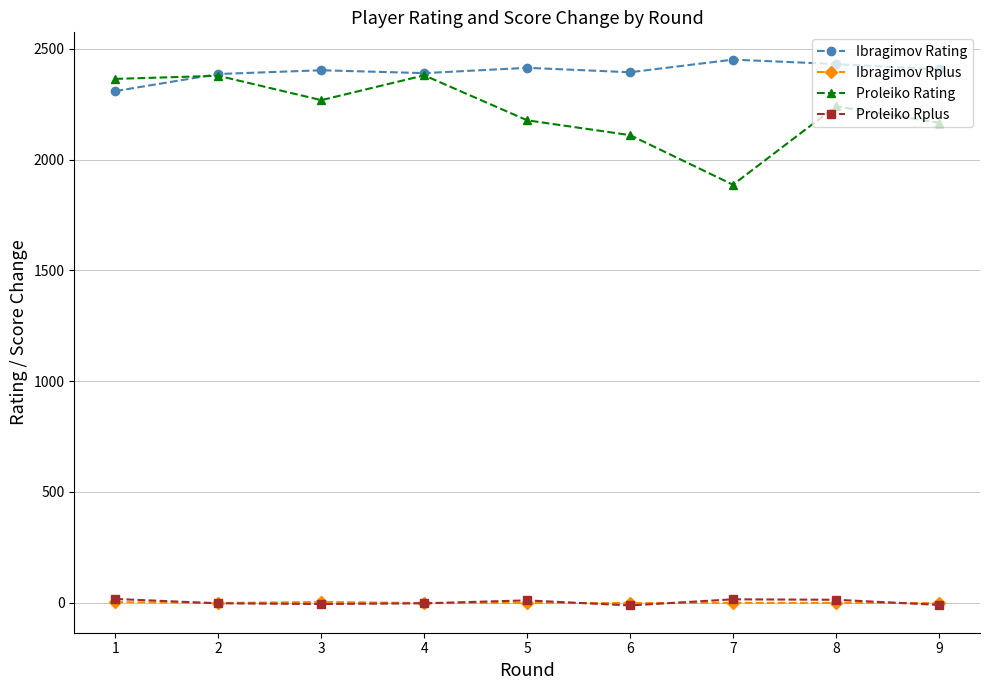

How many lines are shown in the chart?

4